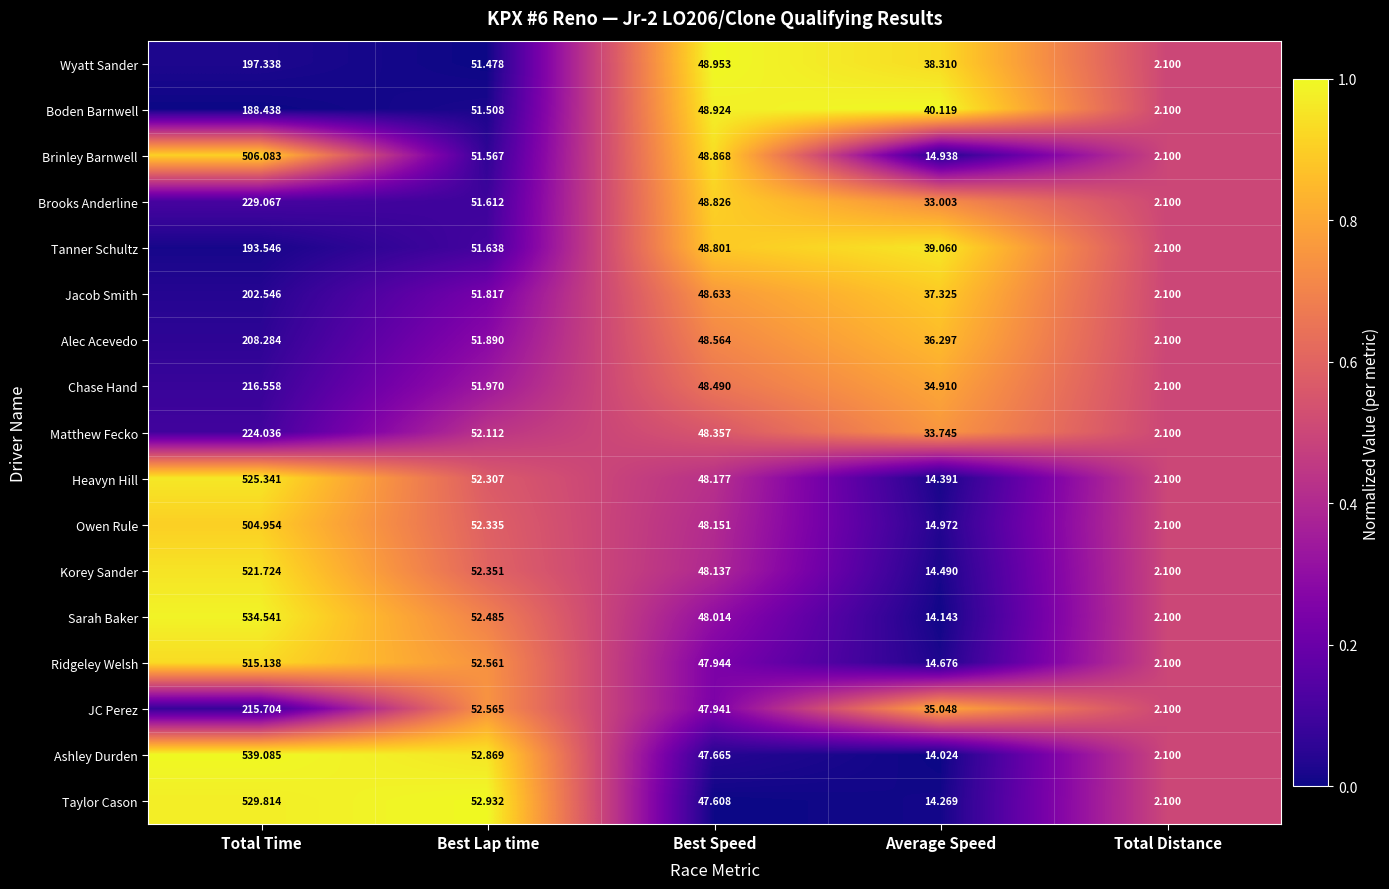

At which label does Sarah Baker first exceed 48?

Total Time